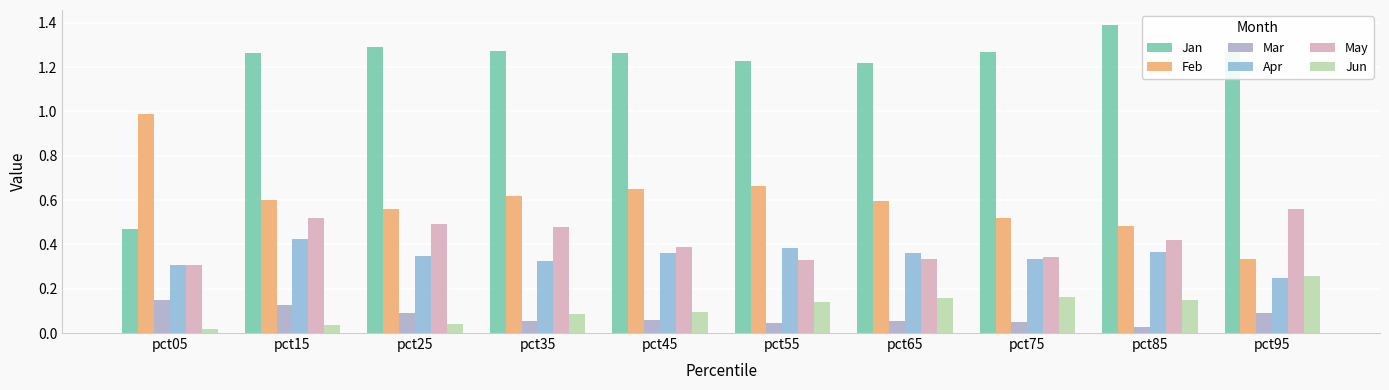

How many data points does each series have?

10